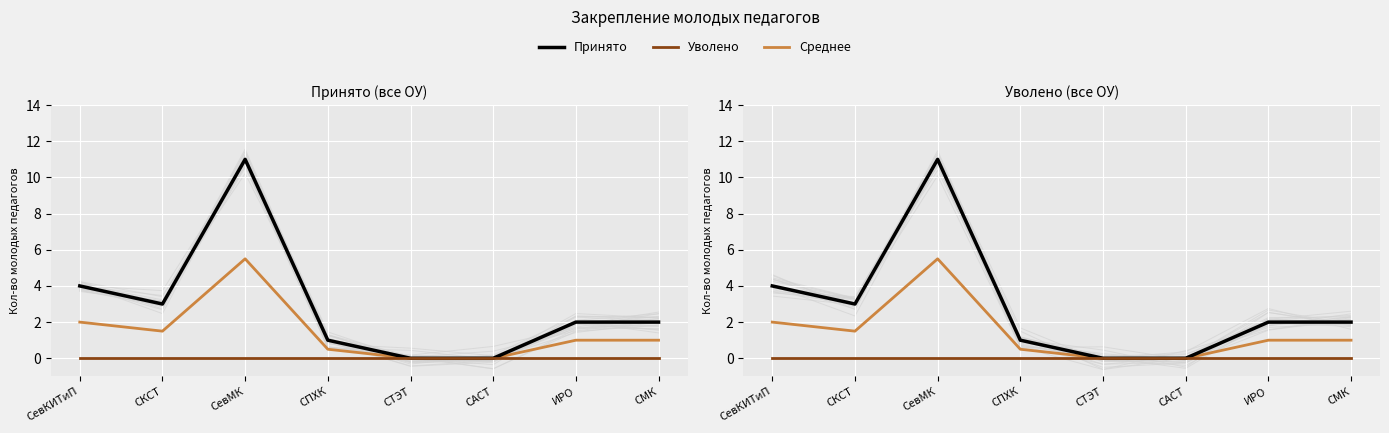

What is the label of the 1st point from the right?

СМК